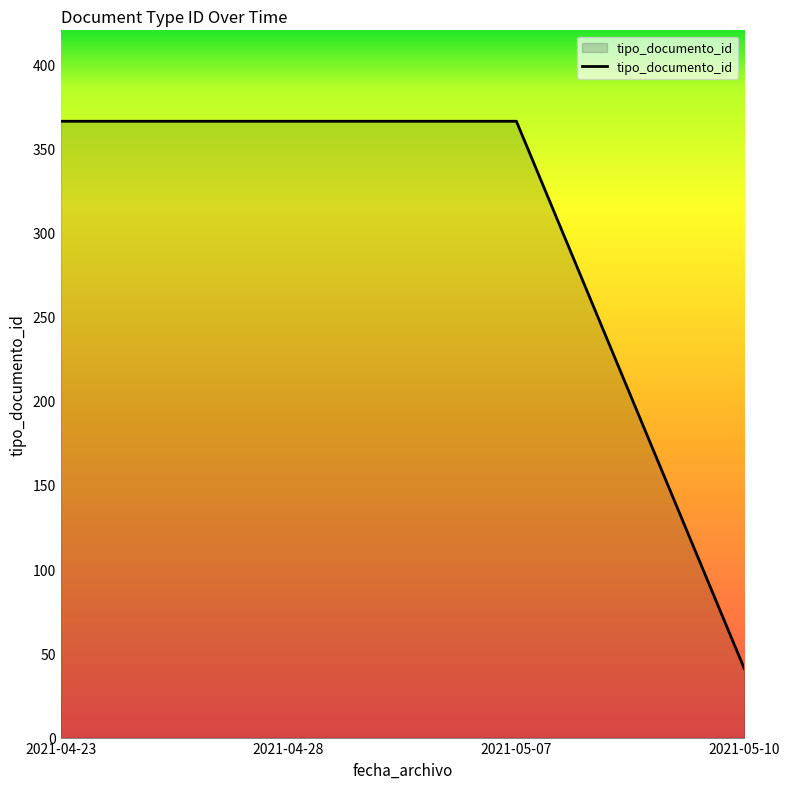

Reading left to right, transcribe all the data shown in this chart.

2021-04-23=366	2021-04-28=366	2021-05-07=366	2021-05-10=41